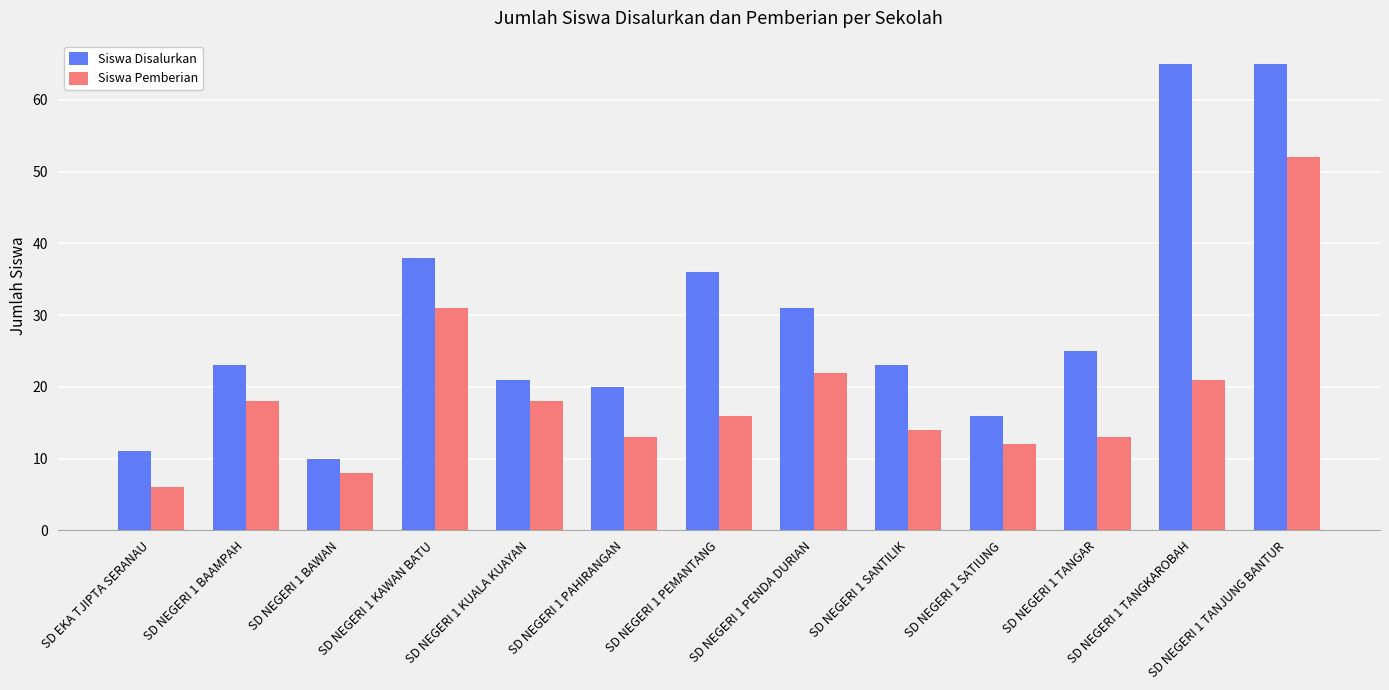

At which category is the sum across all series the highest?

SD NEGERI 1 TANJUNG BANTUR